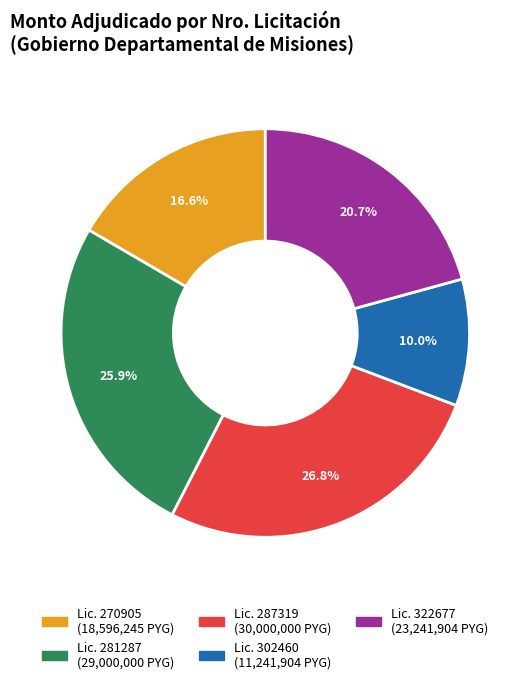

Count the number of slices in the pie.

5